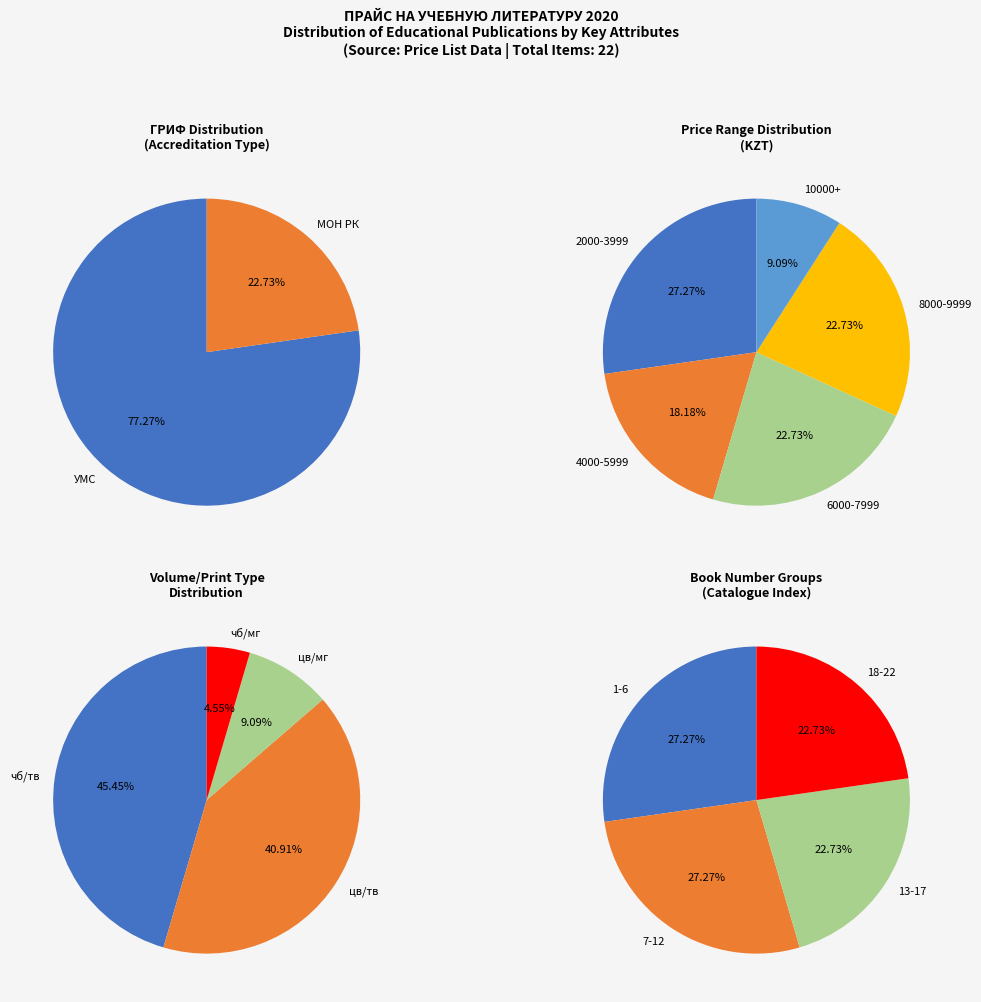

Which category has the smallest portion of the pie?

МОН РК